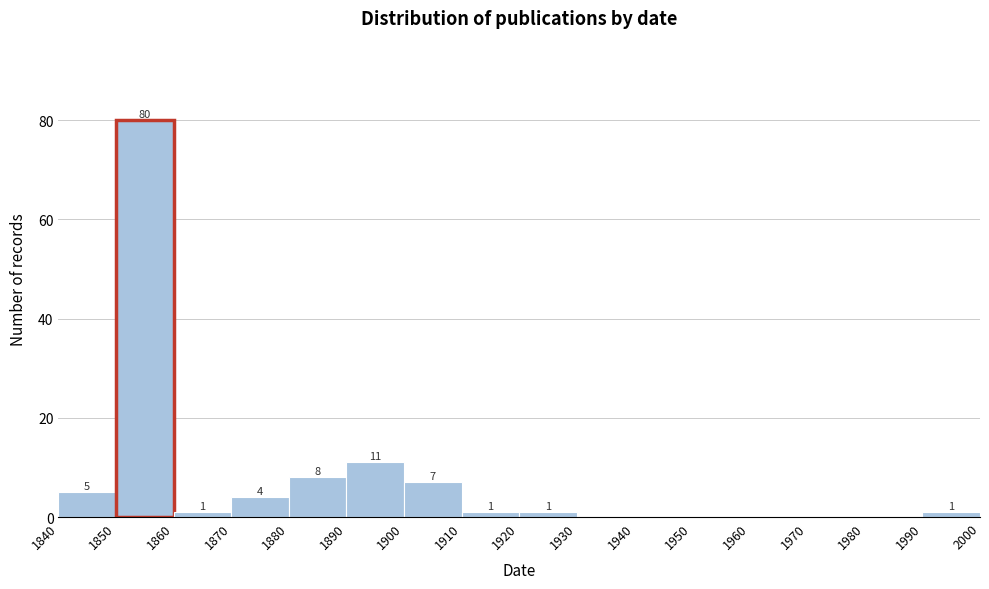

Which range on the x-axis has the tallest bar?

1850 to 1860